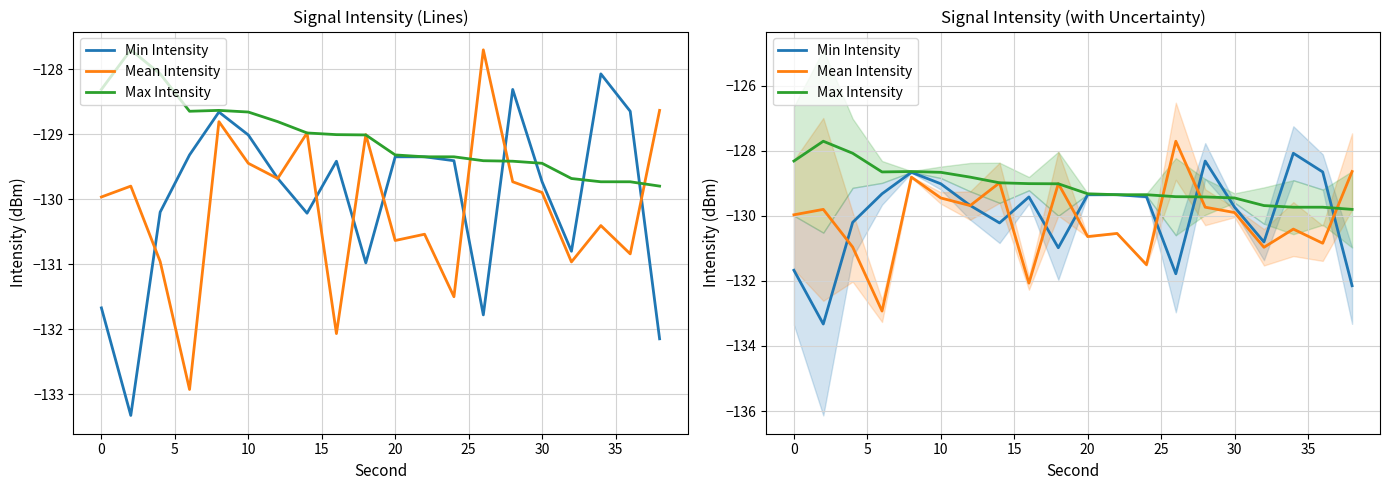

What is the smallest value displayed?

-133.3